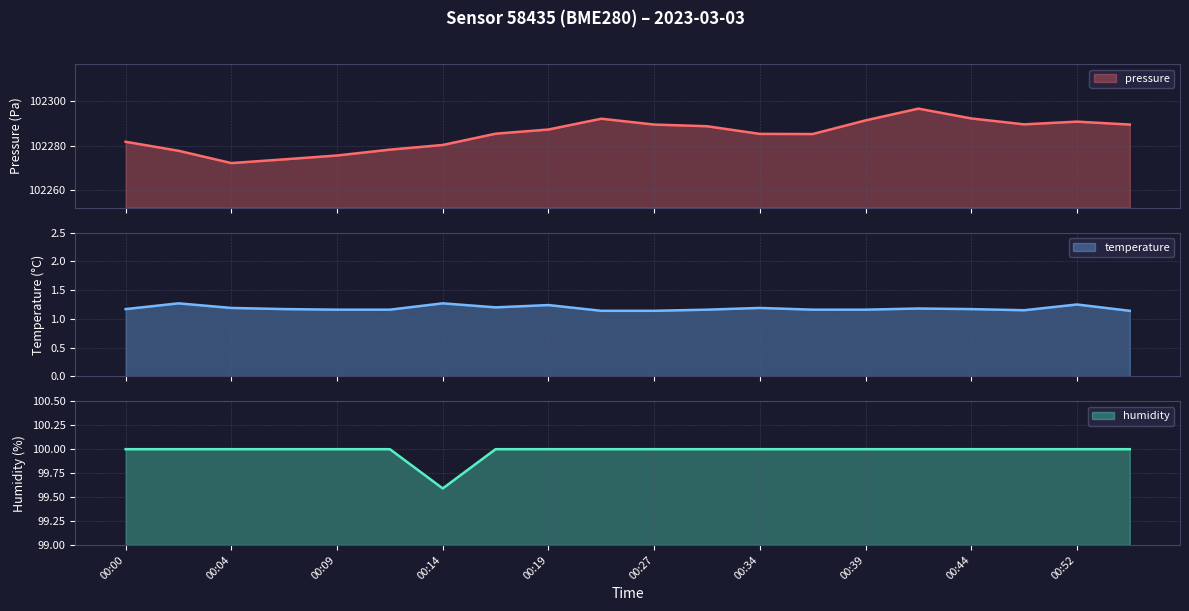

What is the sum of all temperature values?

23.7